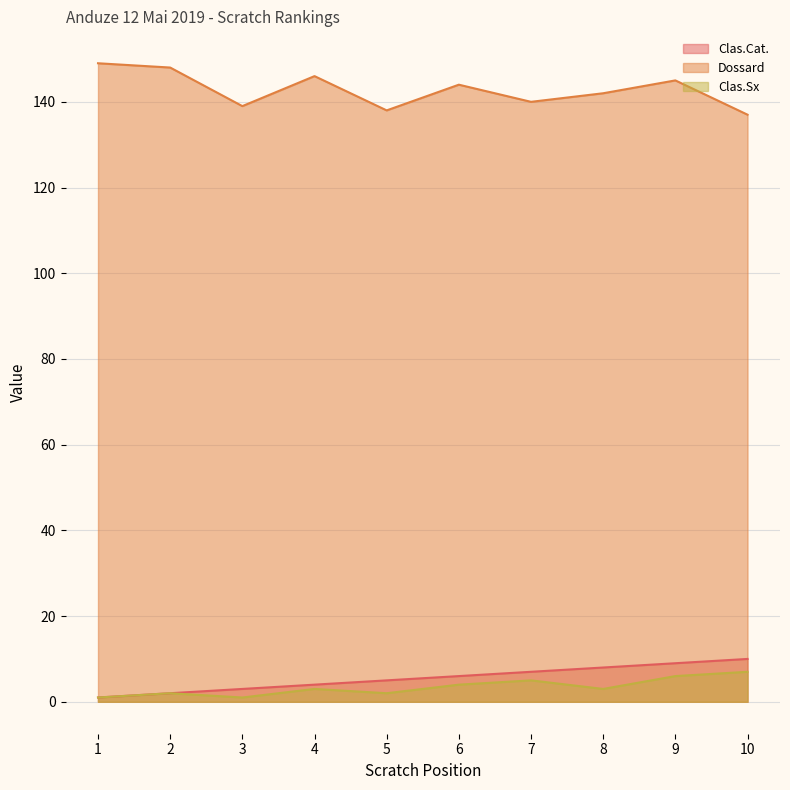

What is the difference between the Clas.Cat. values at 4 and 8?

4